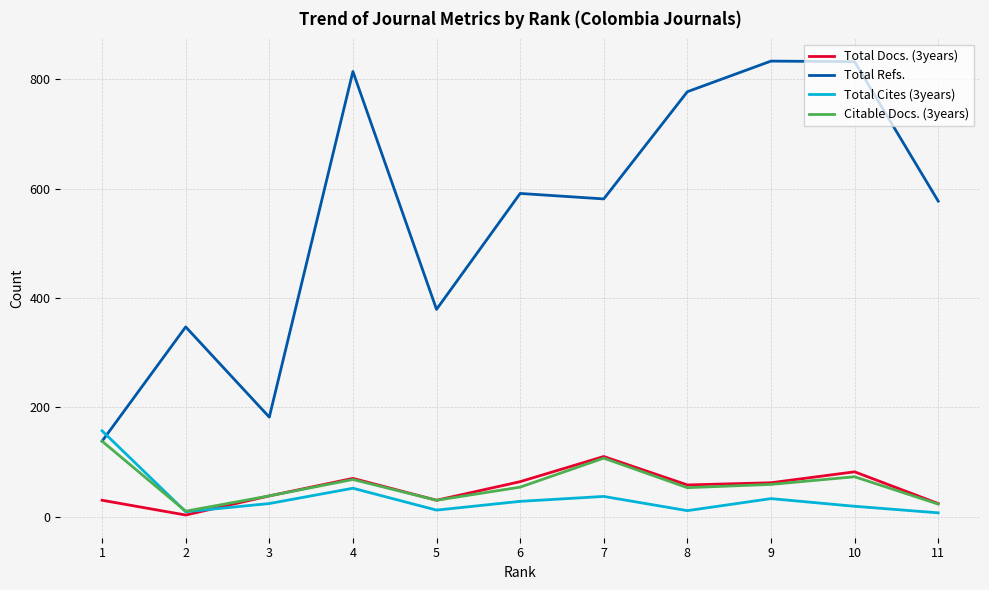

How many lines are shown in the chart?

4